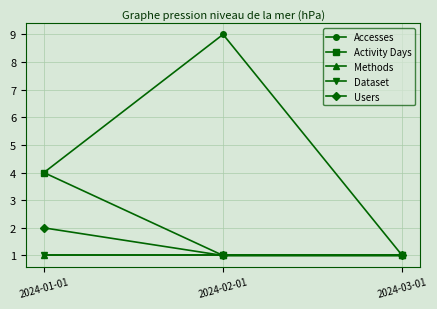

At which category does the chart reach its peak across all series?

2024-02-01